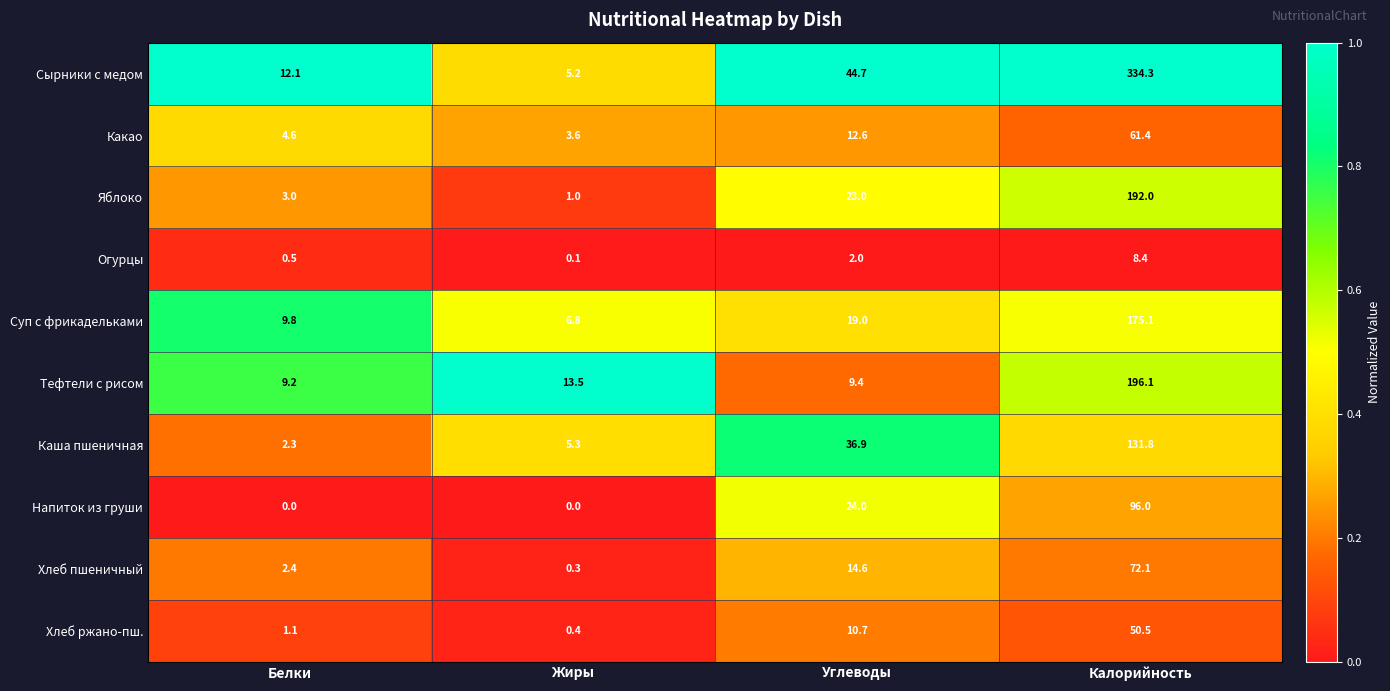

What is the sum of all Сырники с медом values?

396.3